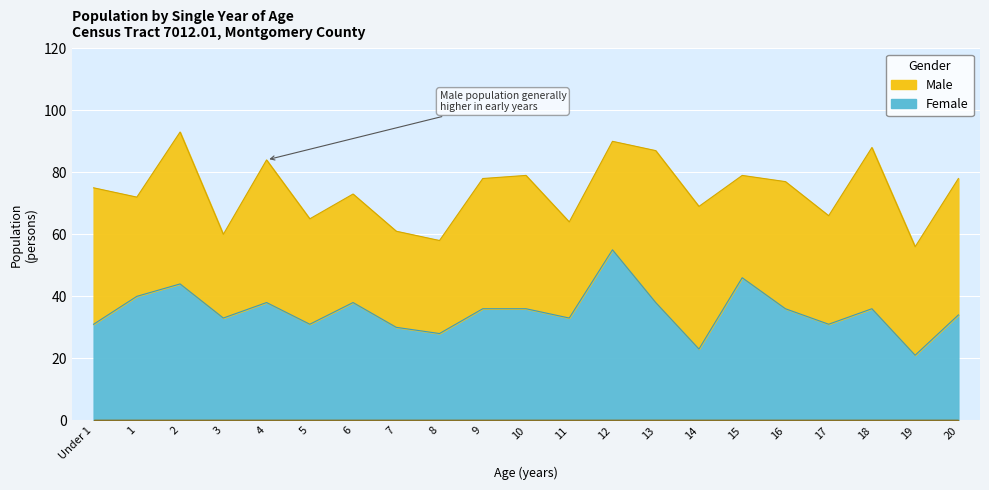

True or false: the data has more than 2 interior local peaks.

True